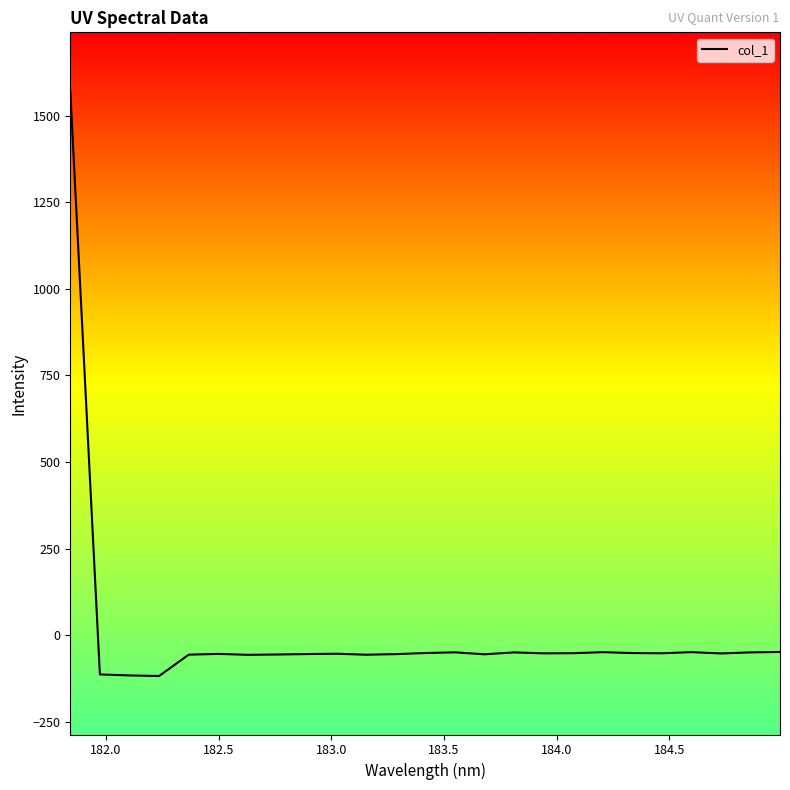

What is the sum of all values?

114.7